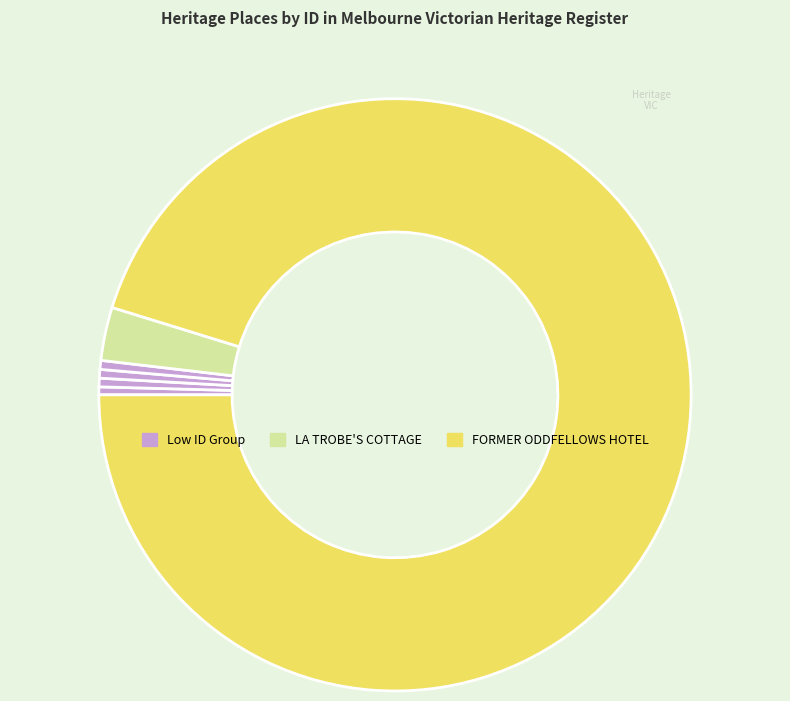

How many segments does this pie chart have?

6